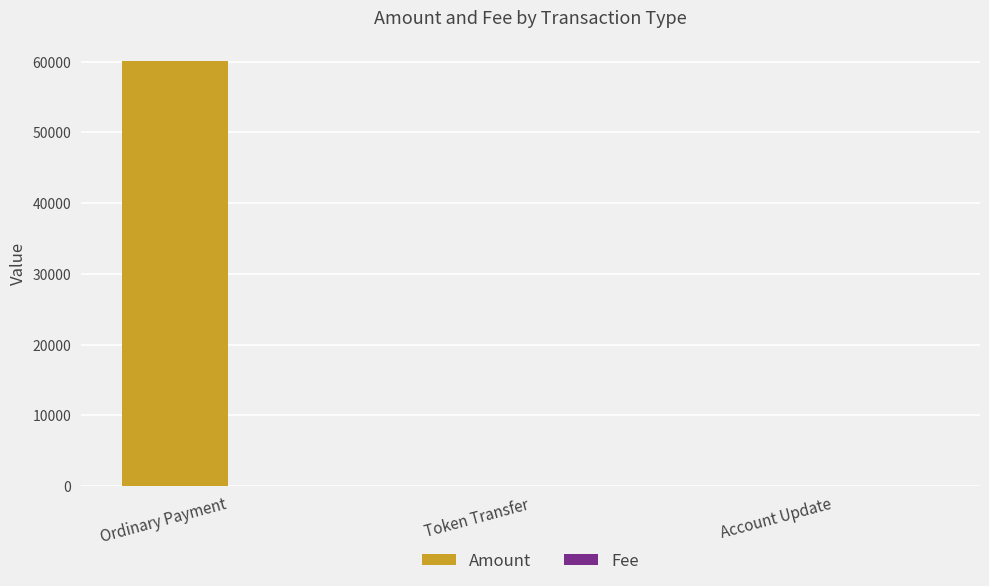

At which category is the sum across all series the highest?

Ordinary Payment